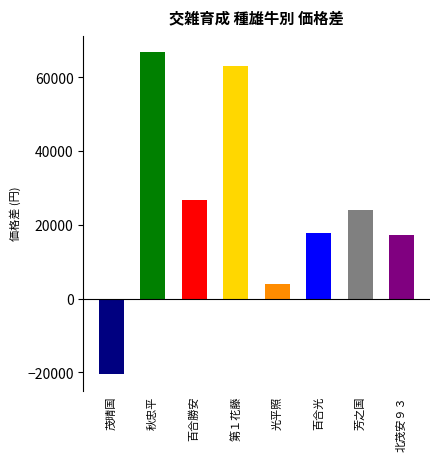

What is the label of the 6th bar from the right?

百合勝安